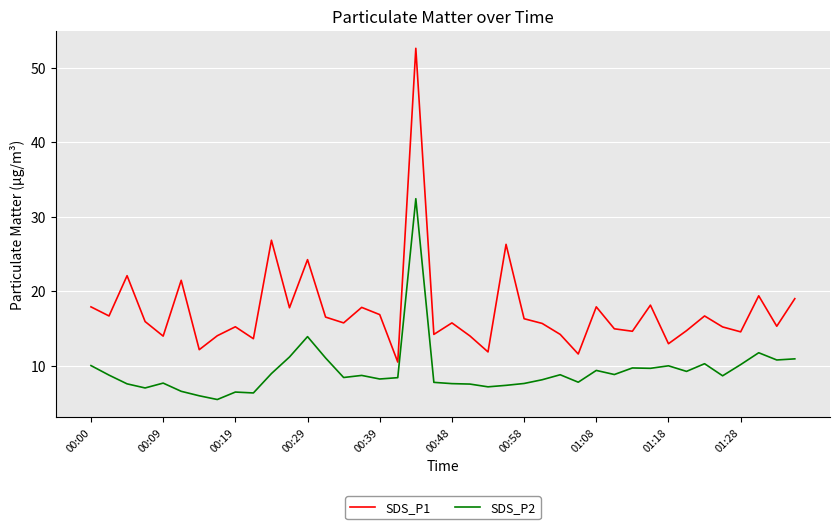

True or false: SDS_P1 and SDS_P2 intersect in this chart.

False